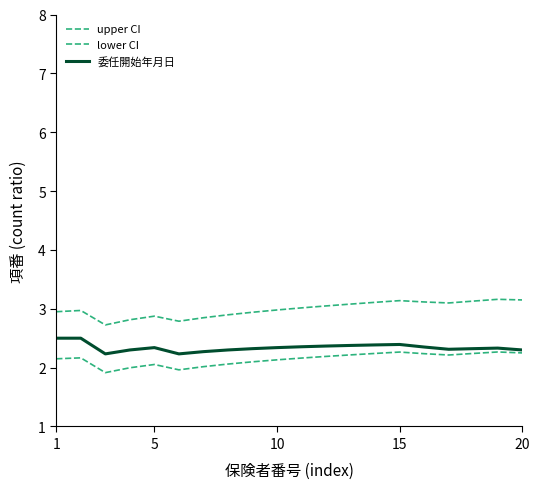

Is this an area chart (filled region under the line)?

No